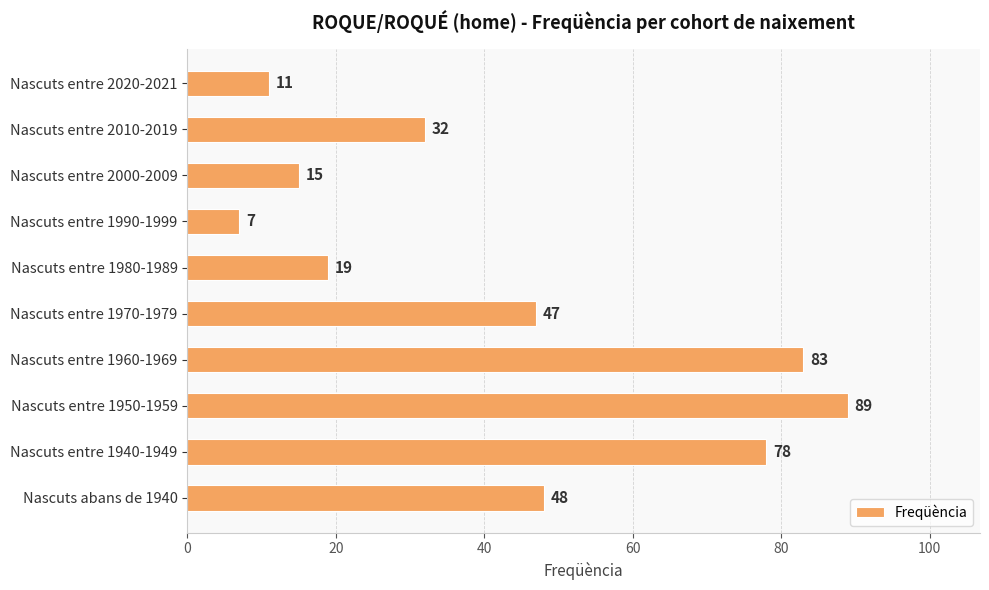

The value at Nascuts entre 1970-1979 is 79. True or false?

False